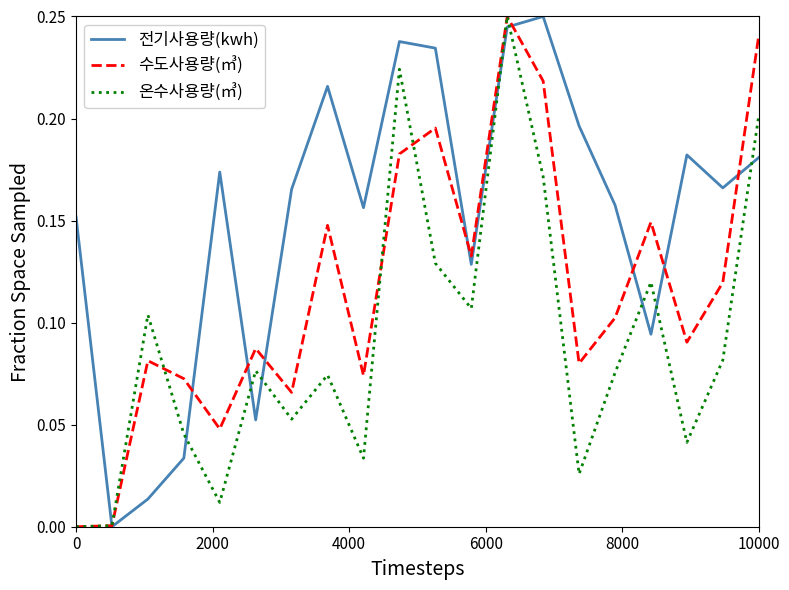

Which series has the largest total across all categories?

전기사용량(kwh)